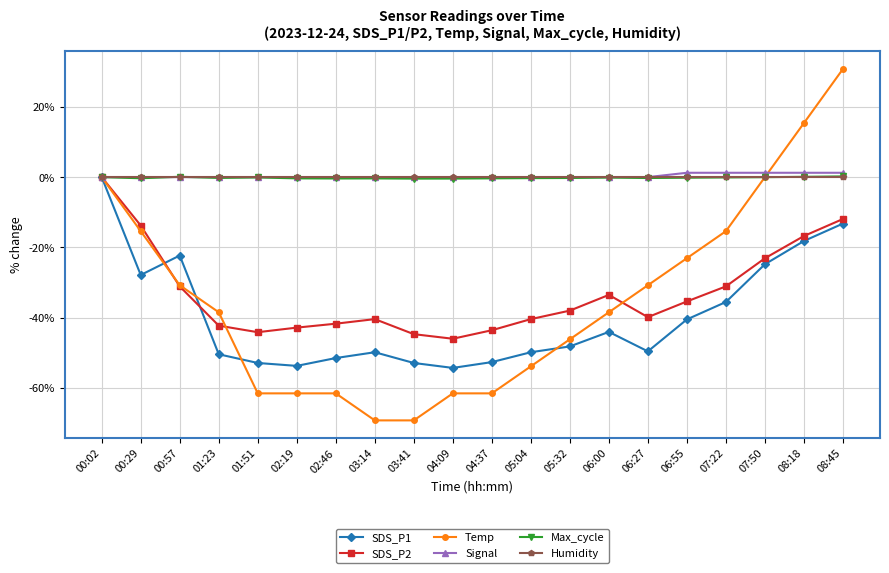

Is the value of Humidity at 02:19 greater than the value of Temp at 03:14?

Yes